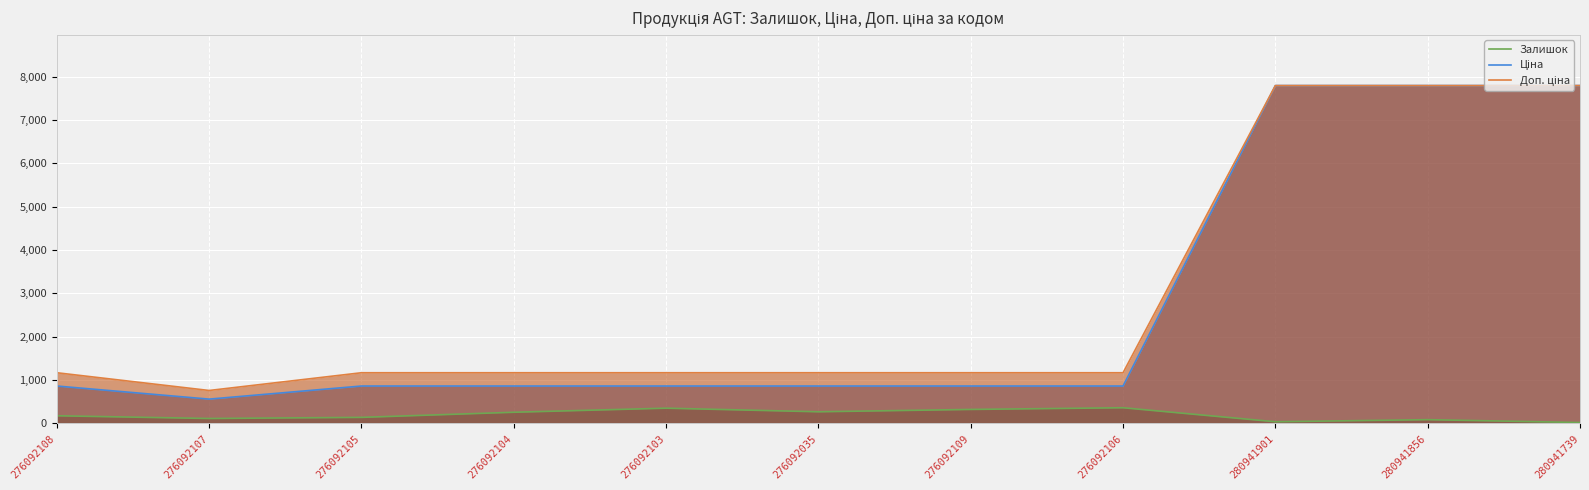

At how many categories does at least one series exceed 3336?

3